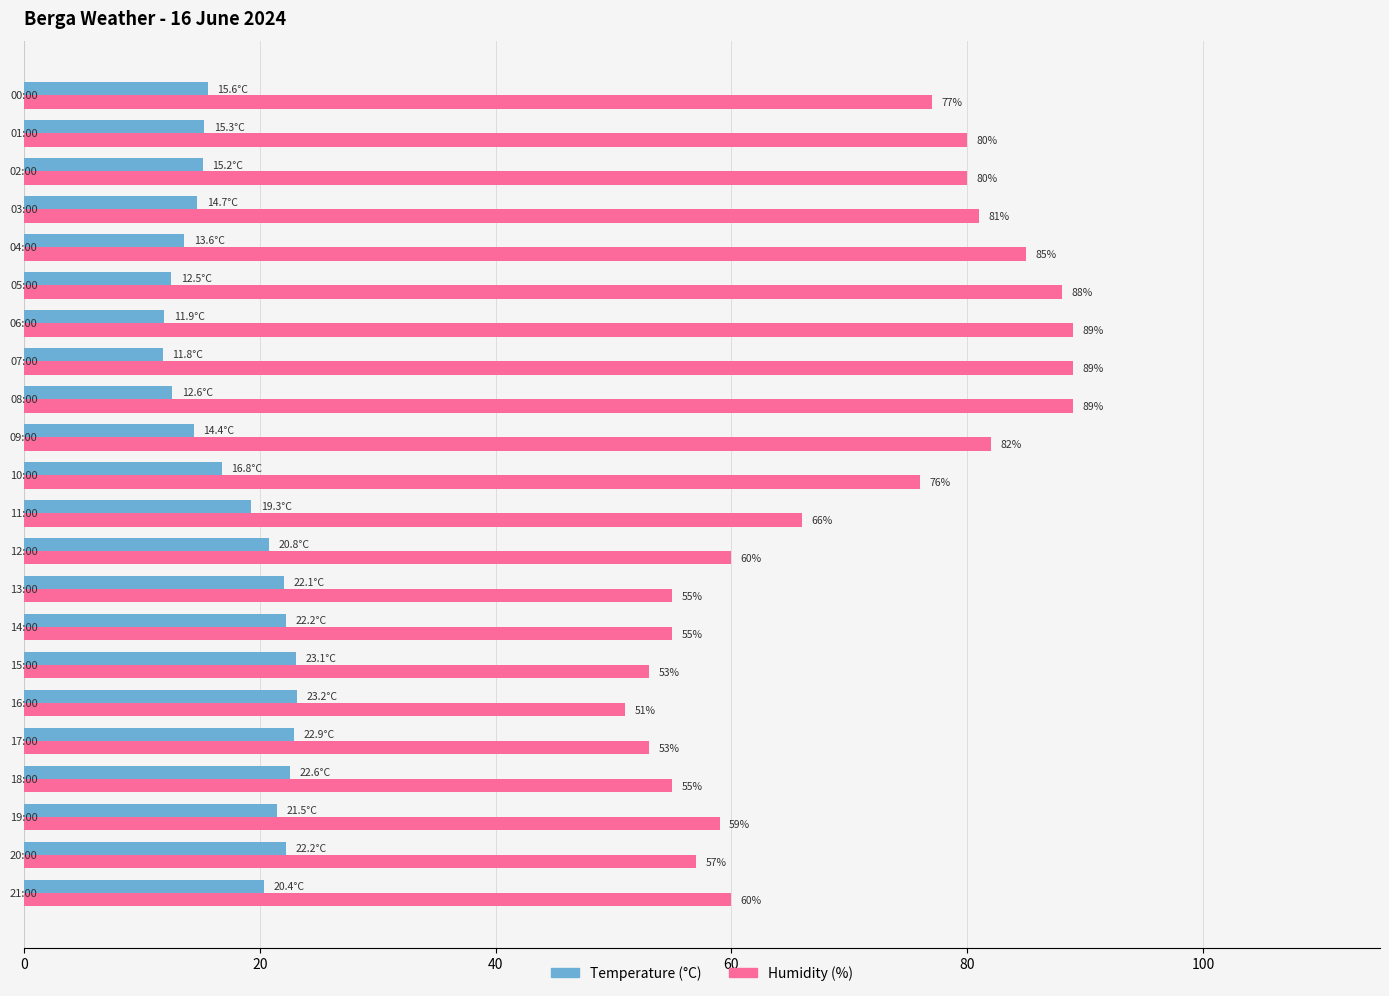

What is the greatest value displayed?

89.0